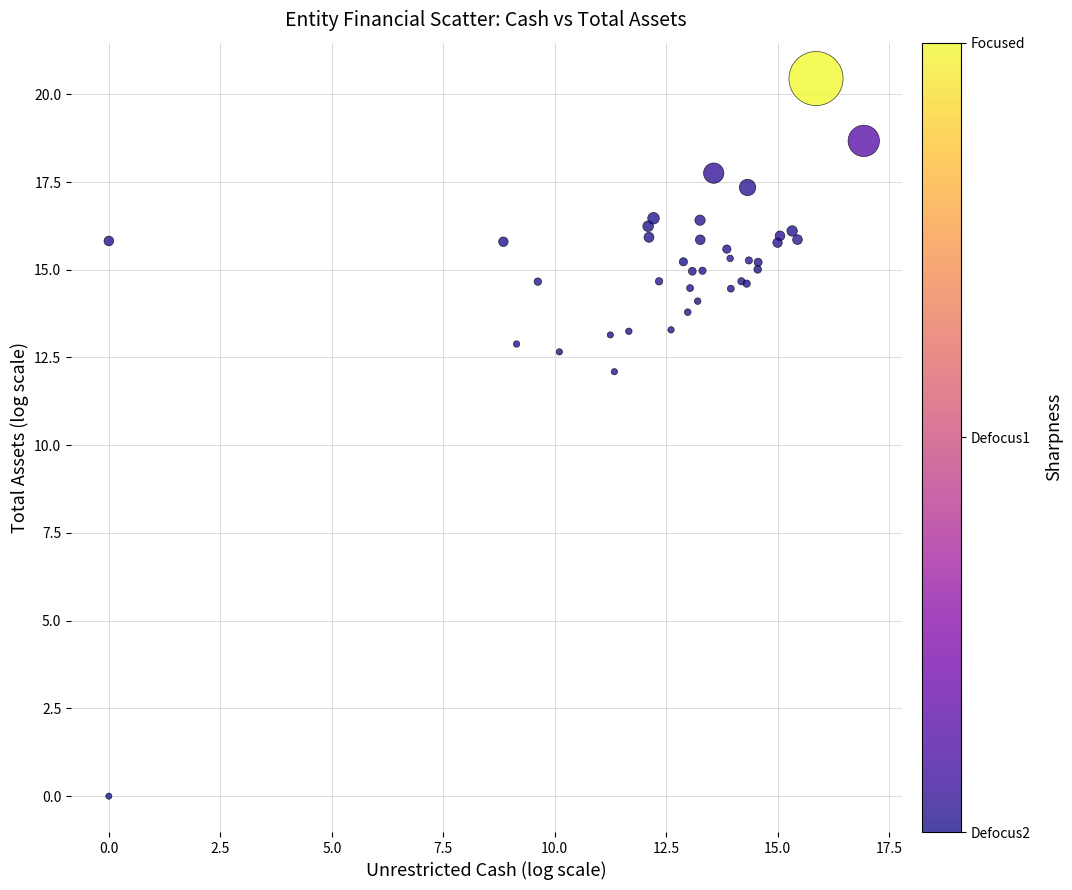

What Y value in the scatter plot is closest to 10?

12.1